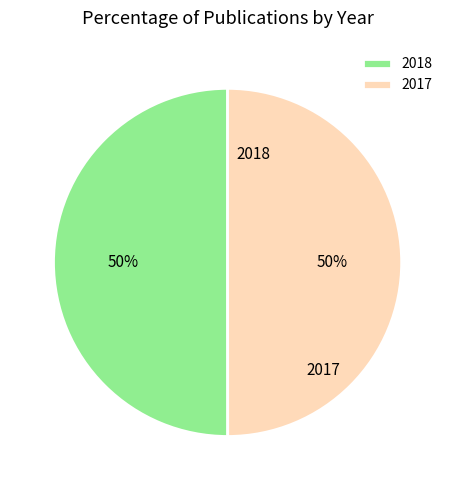

To the nearest percent, what is the average slice percentage?

50%